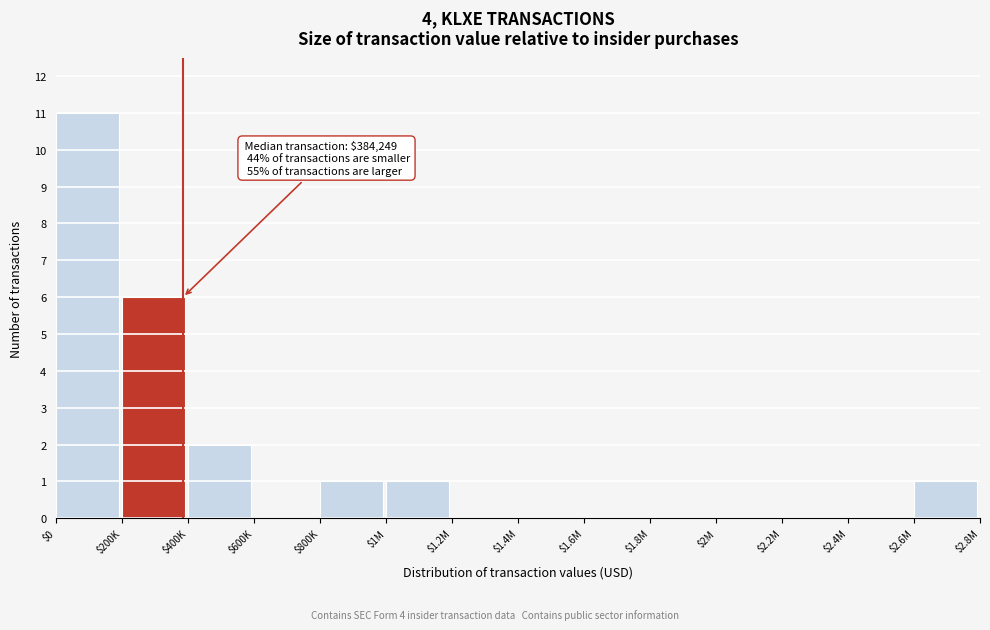

True or false: the data shows 0 at $2.2M.

True